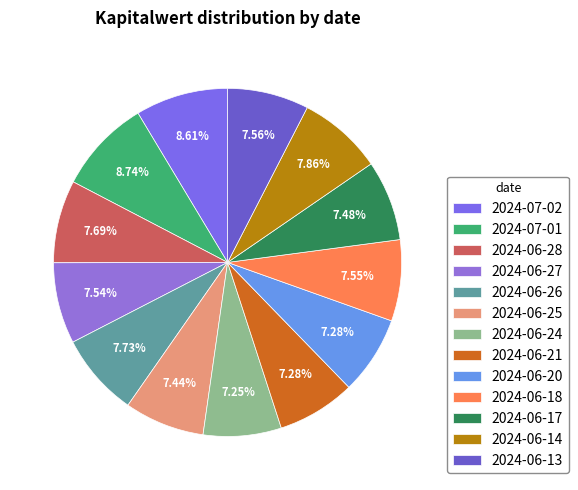

To the nearest percent, what portion does 2024-06-13 represent?

8%